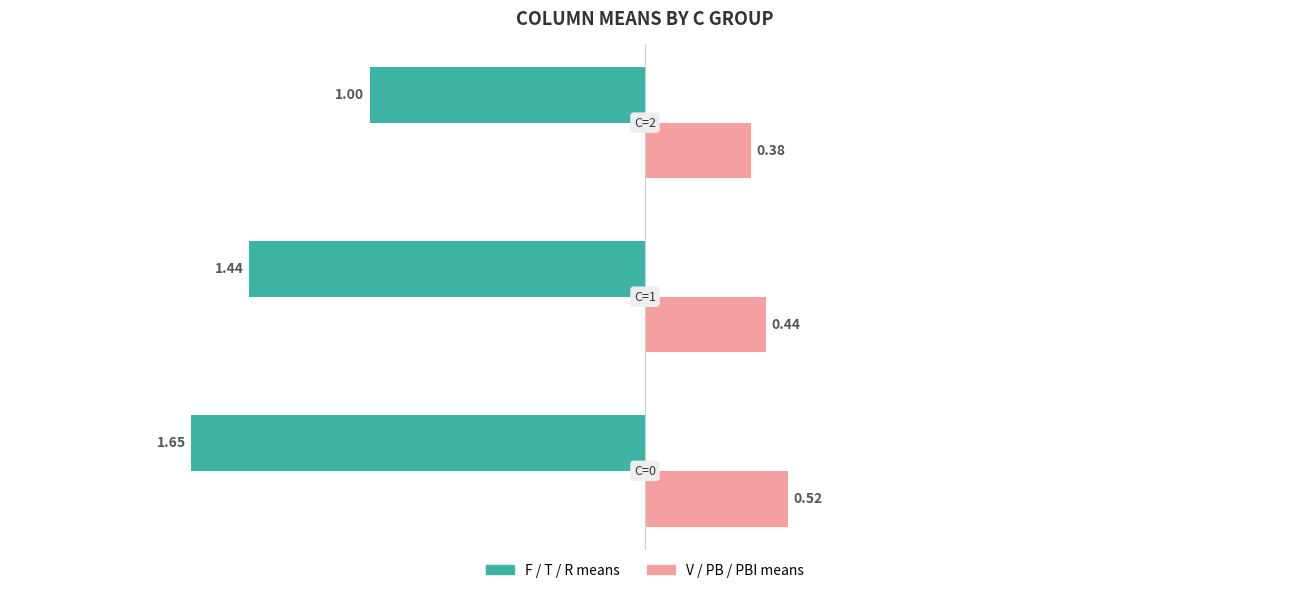

How many series are shown in this chart?

2